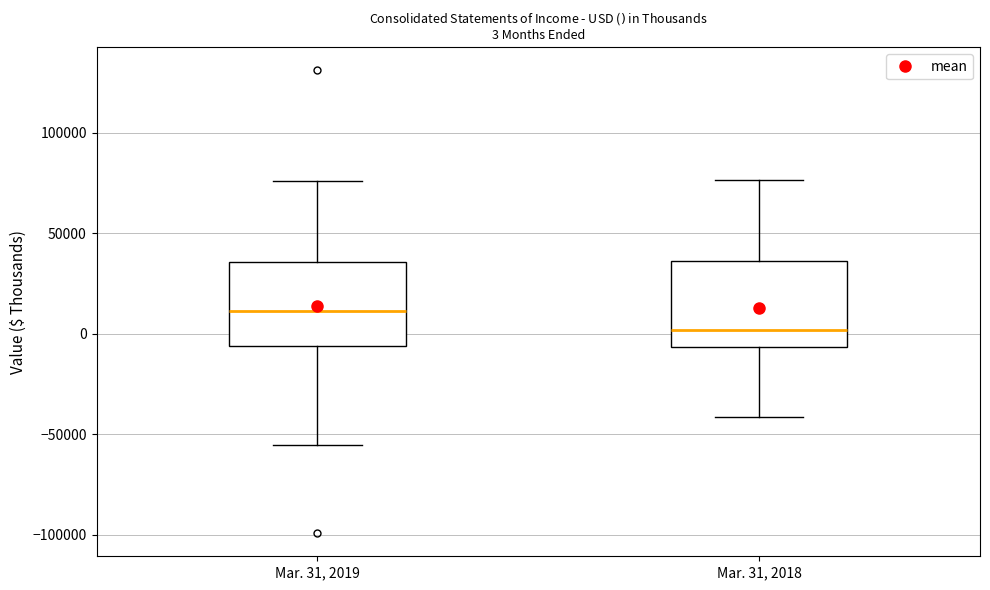

Which box has the highest median line?

Mar. 31, 2019